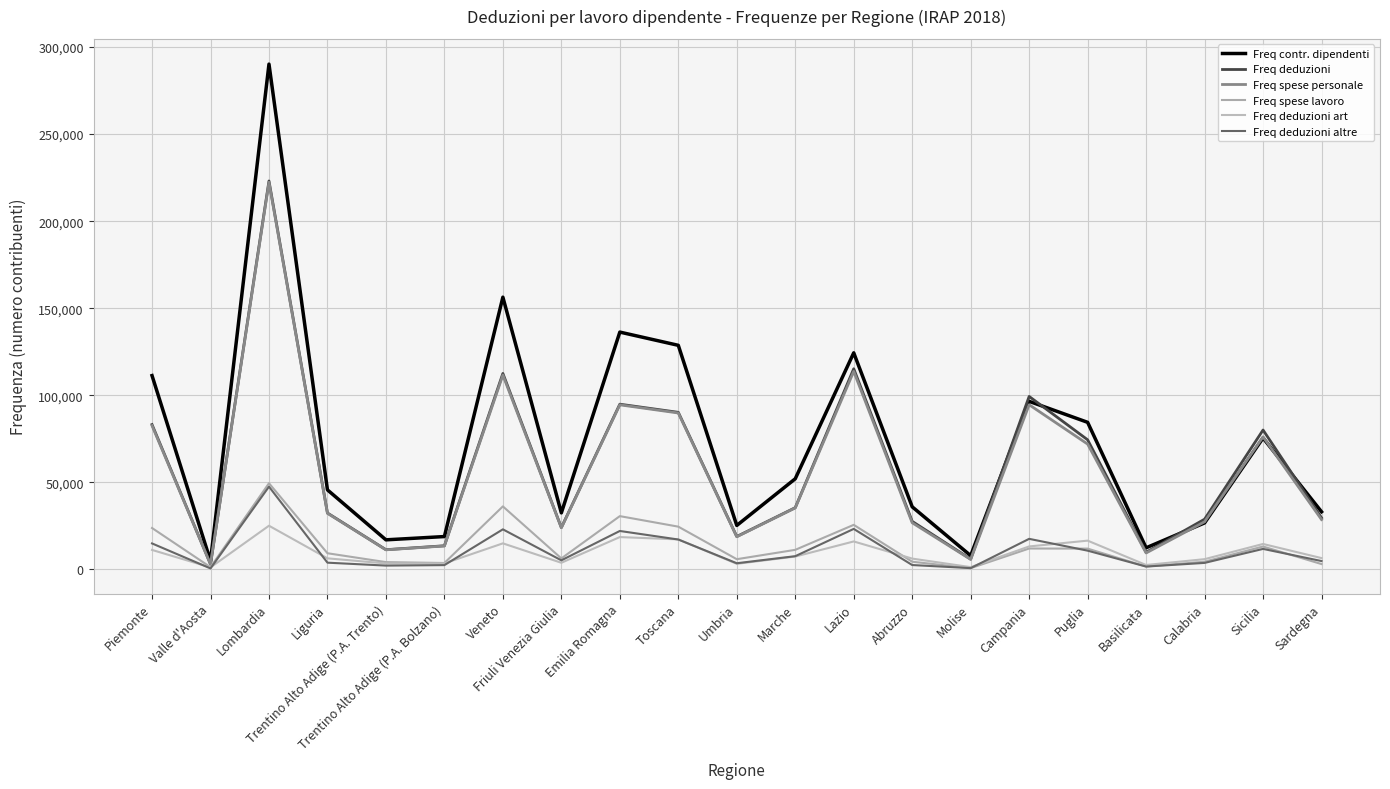

True or false: Freq spese personale and Freq deduzioni art intersect in this chart.

False